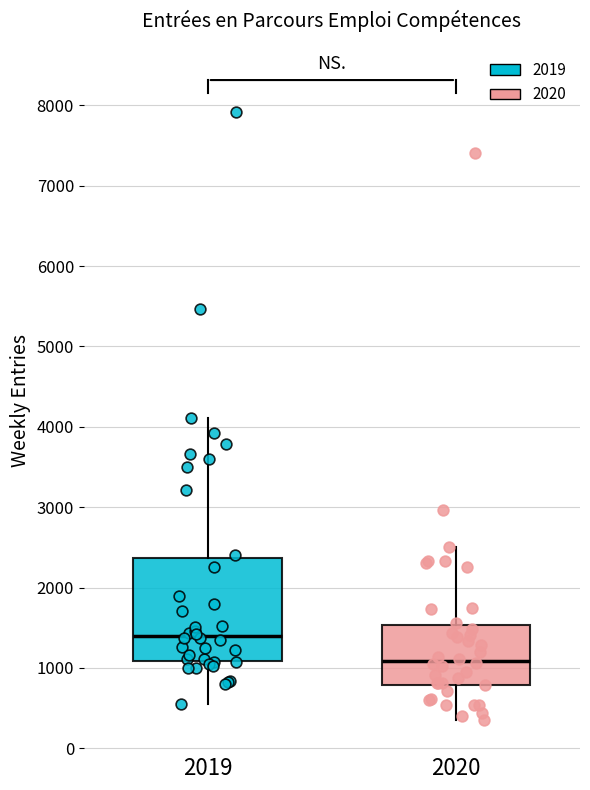

Reading left to right, read every box against the y-axis: the position of its median line, the range the box covers, and the ends of its whiskers. The values are not printed on the chart, so give them approximately, as read against the axis.

2019: median 1400, box 1100 to 2400, whiskers 600 to 4100
2020: median 1100, box 800 to 1500, whiskers 400 to 2500